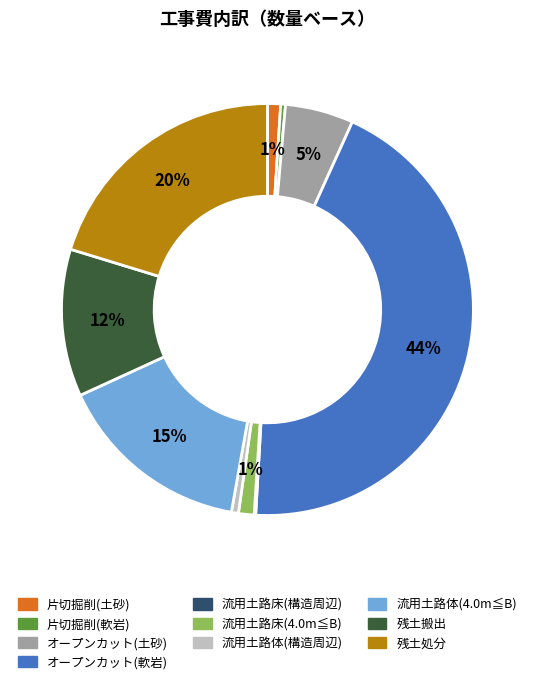

The 片切掘削(土砂) slice represents 13% of the pie. True or false?

False